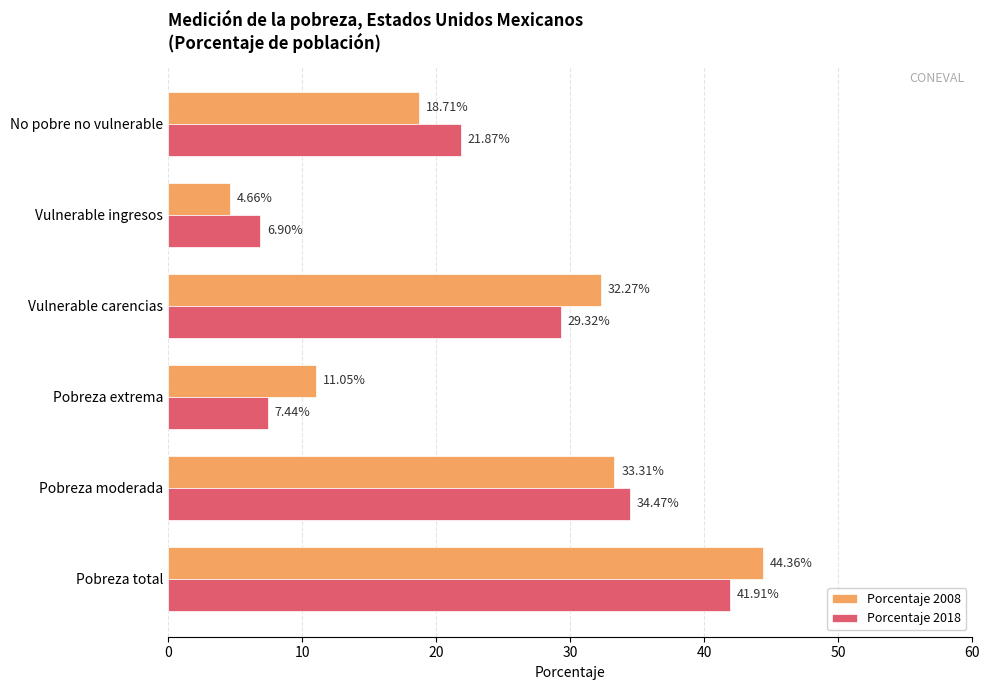

At Pobreza total, list the series in order from largest to smallest.

Porcentaje 2008, Porcentaje 2018